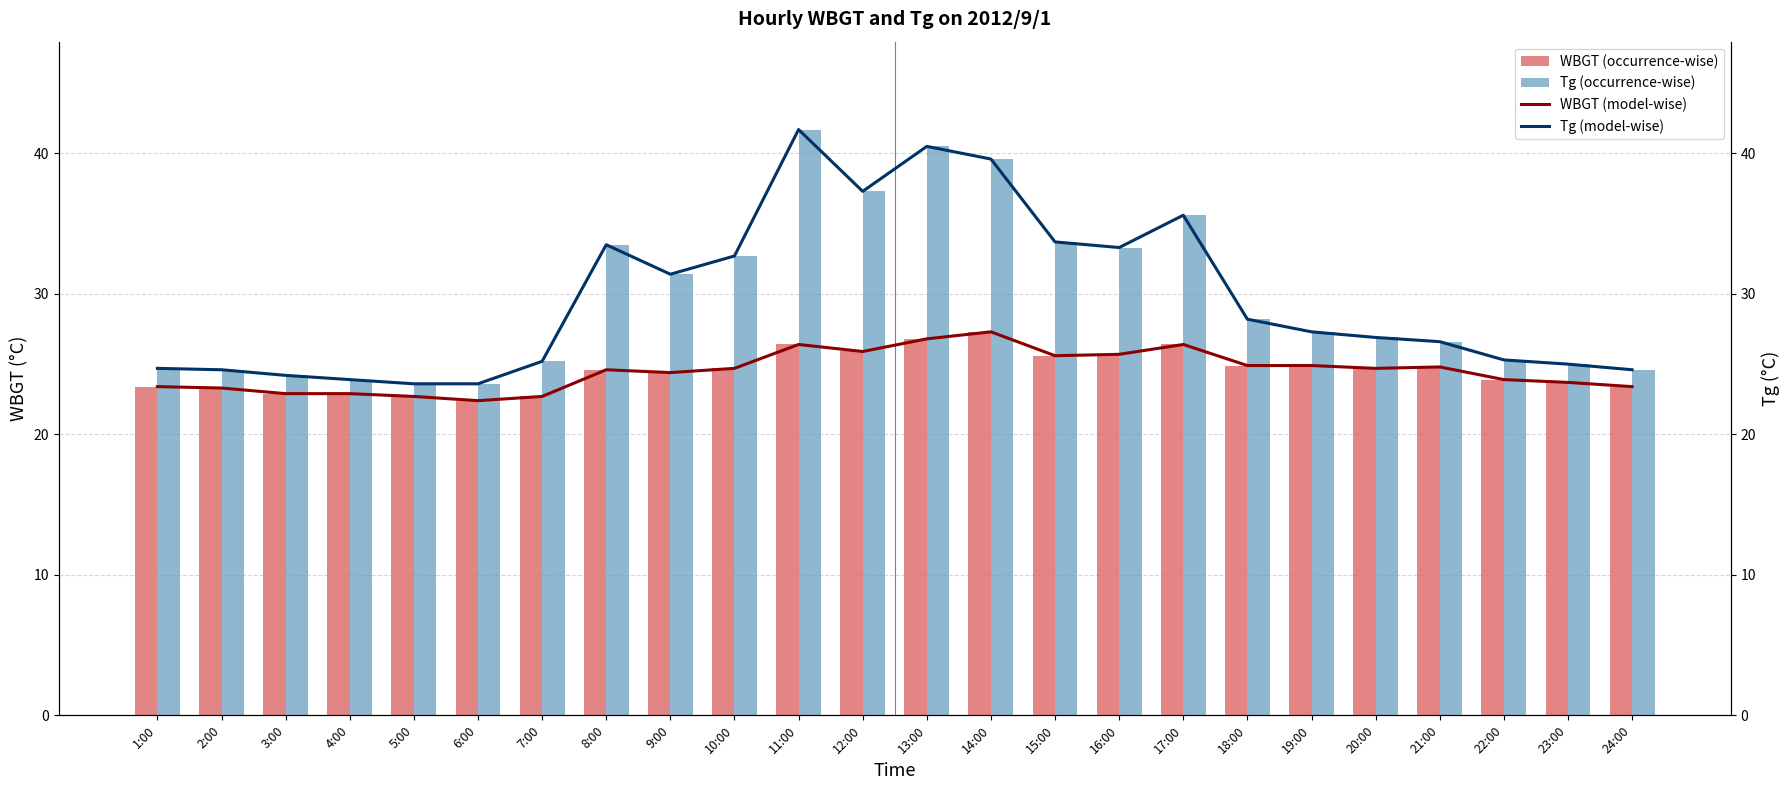

At which category does the chart reach its minimum across all series?

6:00